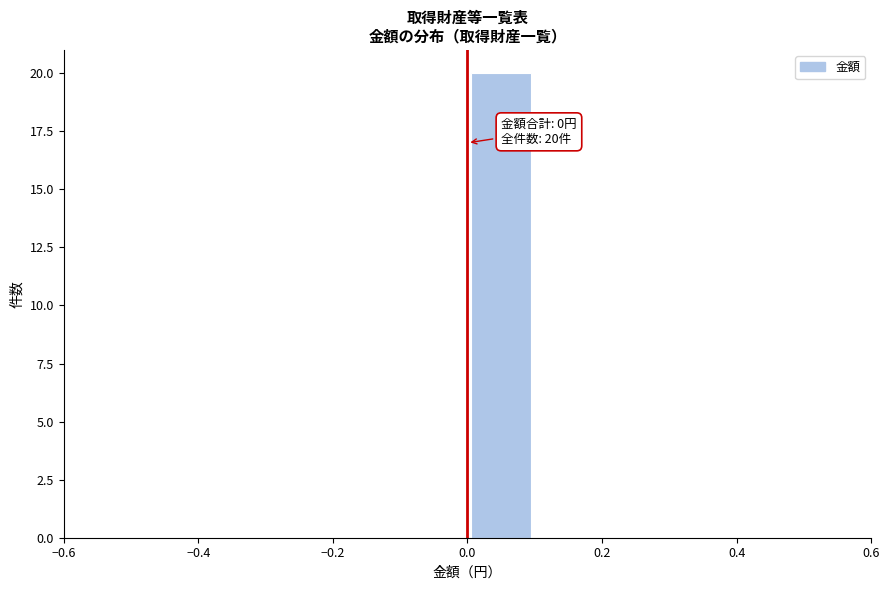

Over which range of the x-axis is the bar tallest?

0.0 to 0.1